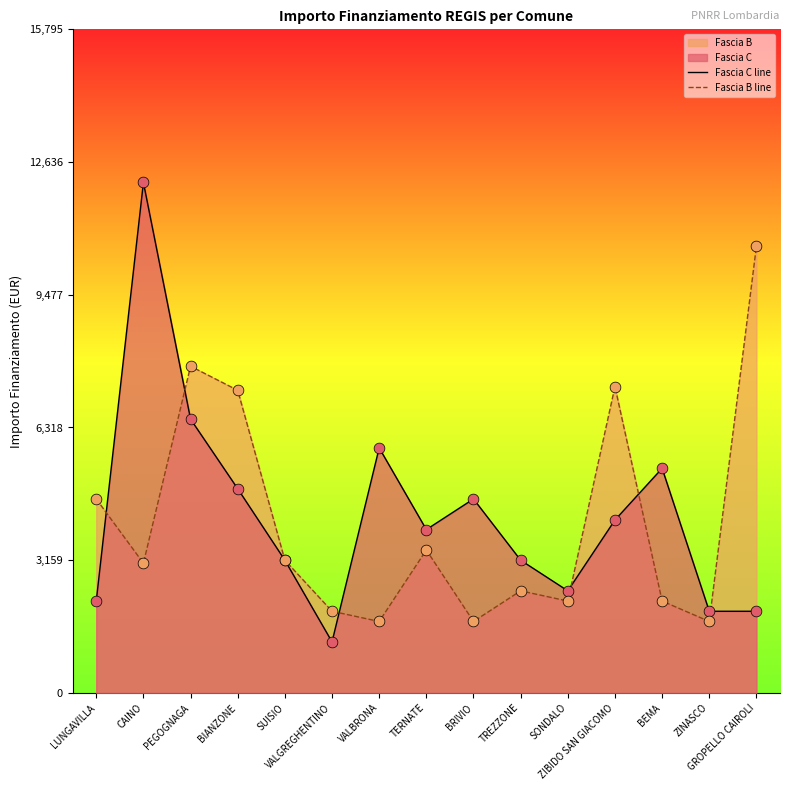

Which series has the largest total across all categories?

Fascia C line